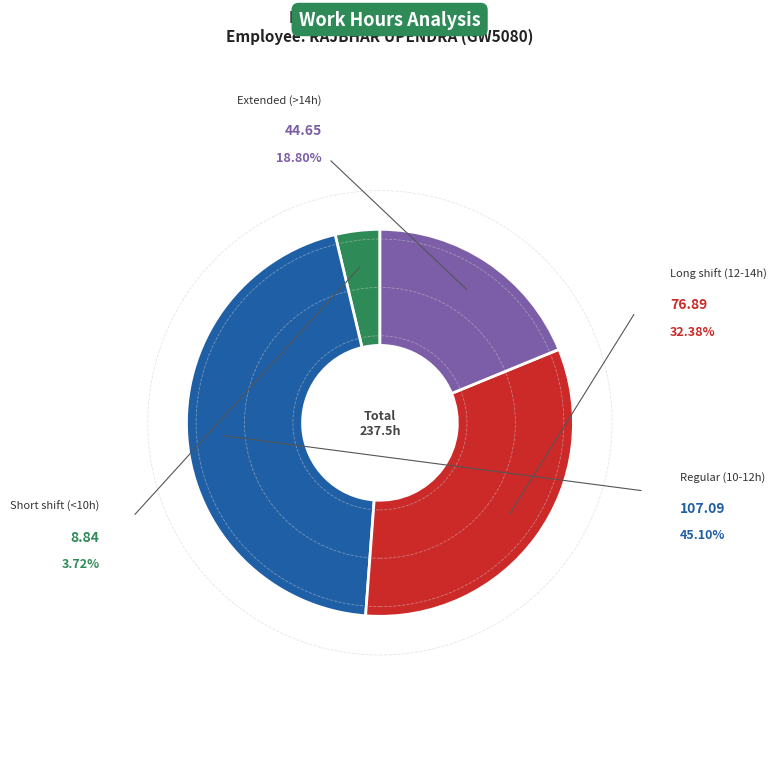

Count the number of slices in the pie.

4